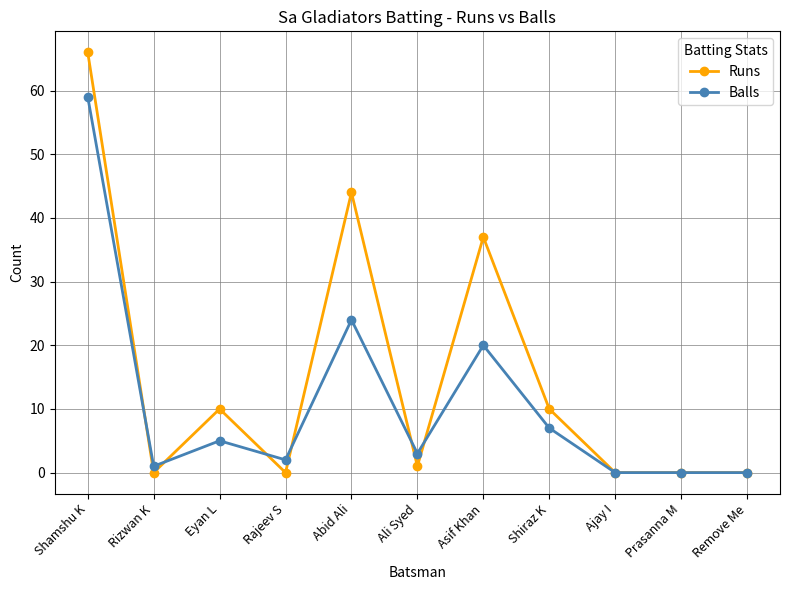

How many distinct data groups are displayed?

2